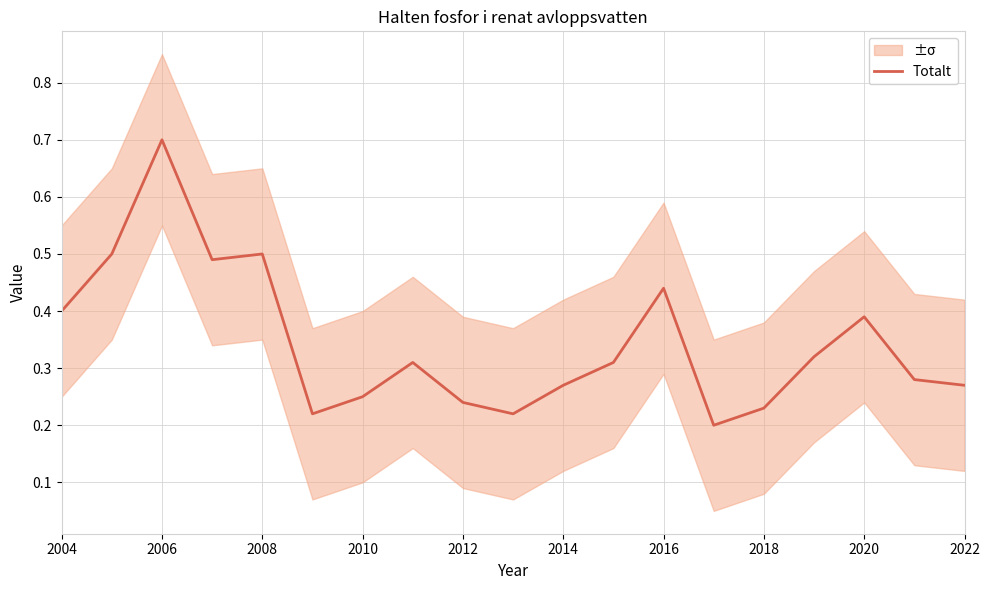

The value of Totalt at 2012 is 0.1. True or false?

False